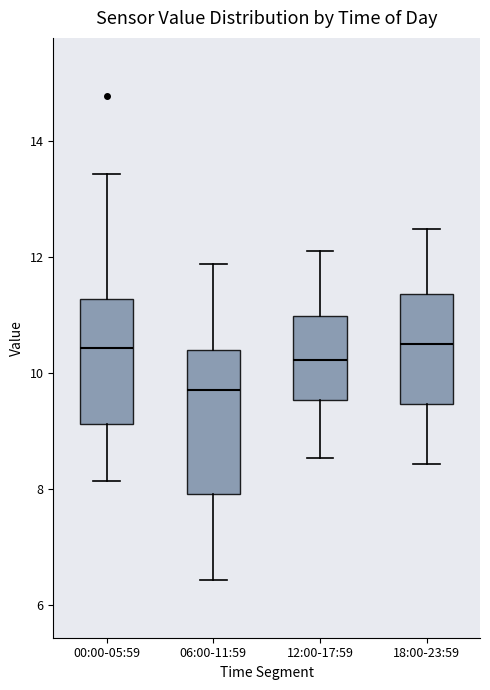

Comparing the boxes themselves (not the whiskers), which one is the tallest?

06:00-11:59